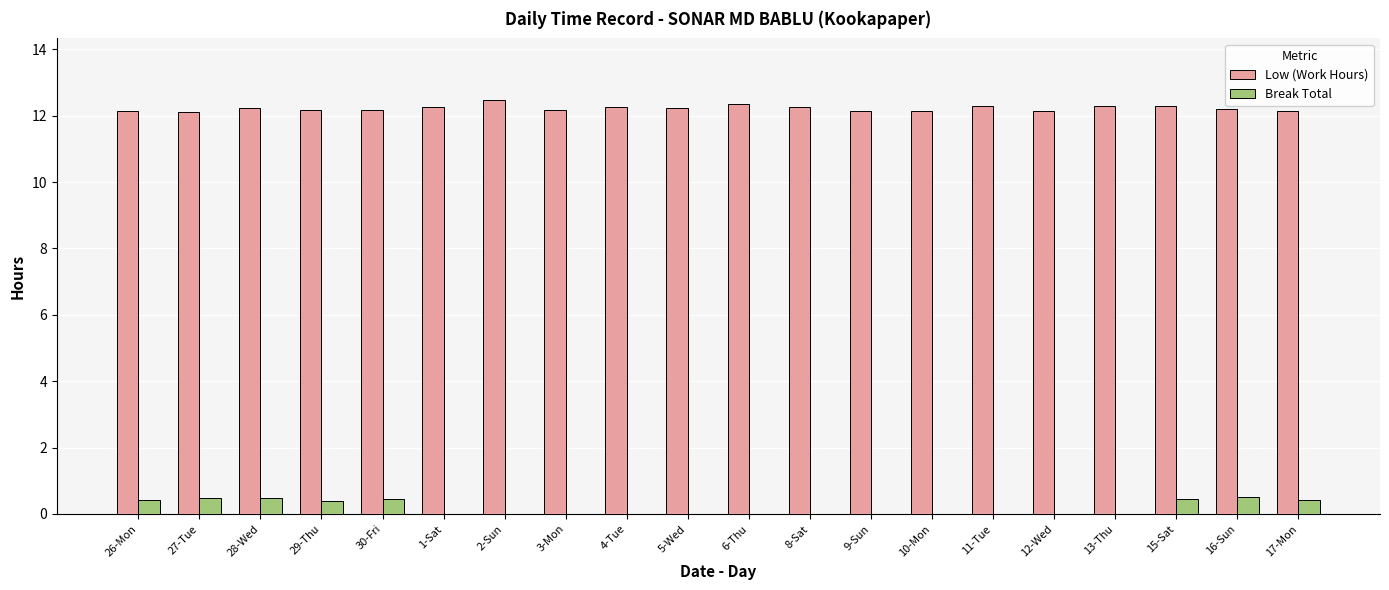

What is the sum of all Low (Work Hours) values?

244.4